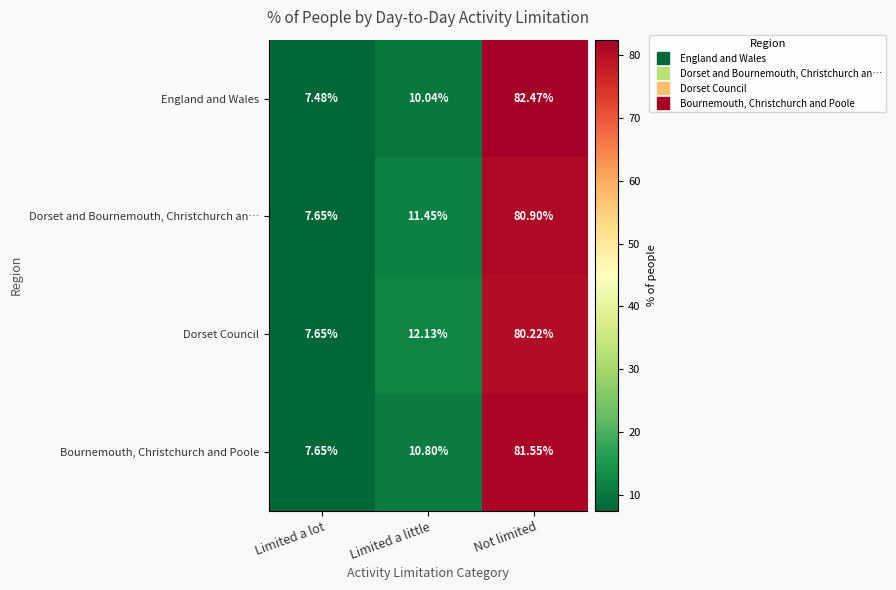

Is the value of England and Wales at Not limited greater than the value of Bournemouth, Christchurch and Poole at Limited a little?

Yes